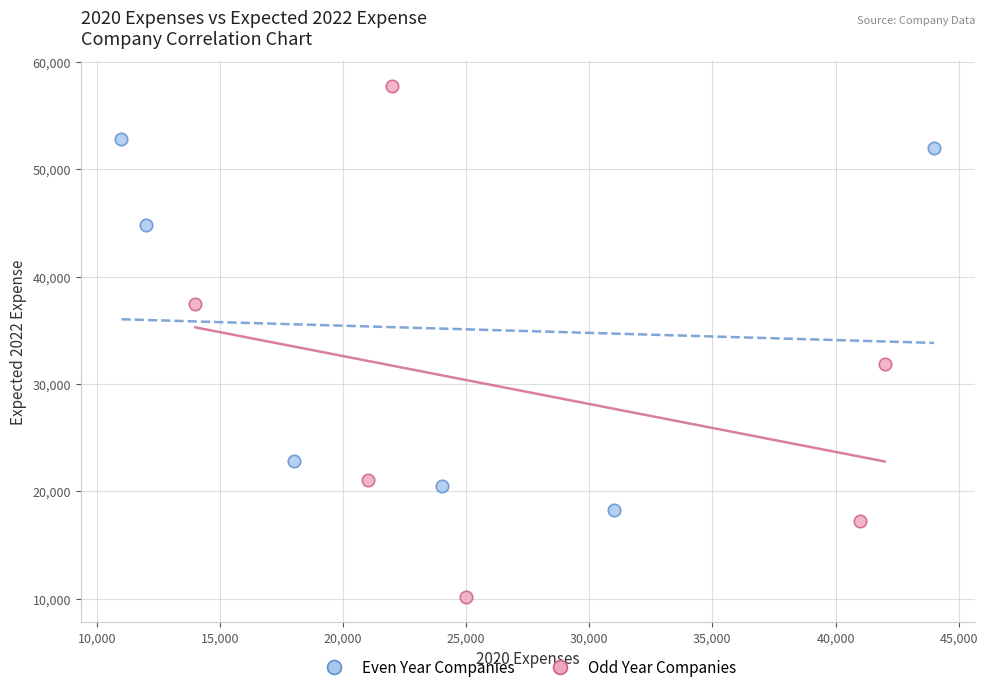

Which series reaches the maximum Y coordinate?

Odd Year Companies